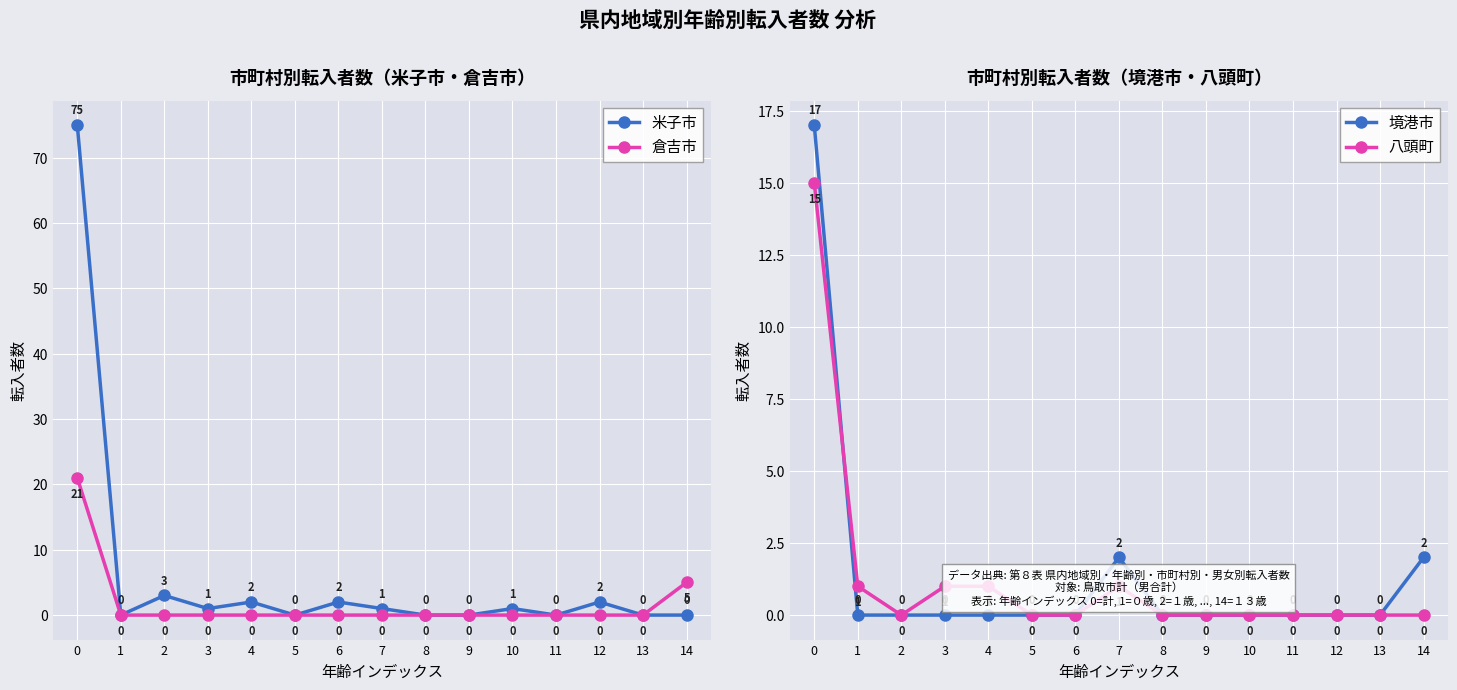

Reading right to left, transcribe all the data shown in this chart.

米子市: 0	0	2	0	1	0	0	1	2	0	2	1	3	0	75
倉吉市: 5	0	0	0	0	0	0	0	0	0	0	0	0	0	21
境港市: 2	0	0	0	0	0	0	2	0	0	0	0	0	0	17
八頭町: 0	0	0	0	0	0	0	1	0	0	1	1	0	1	15